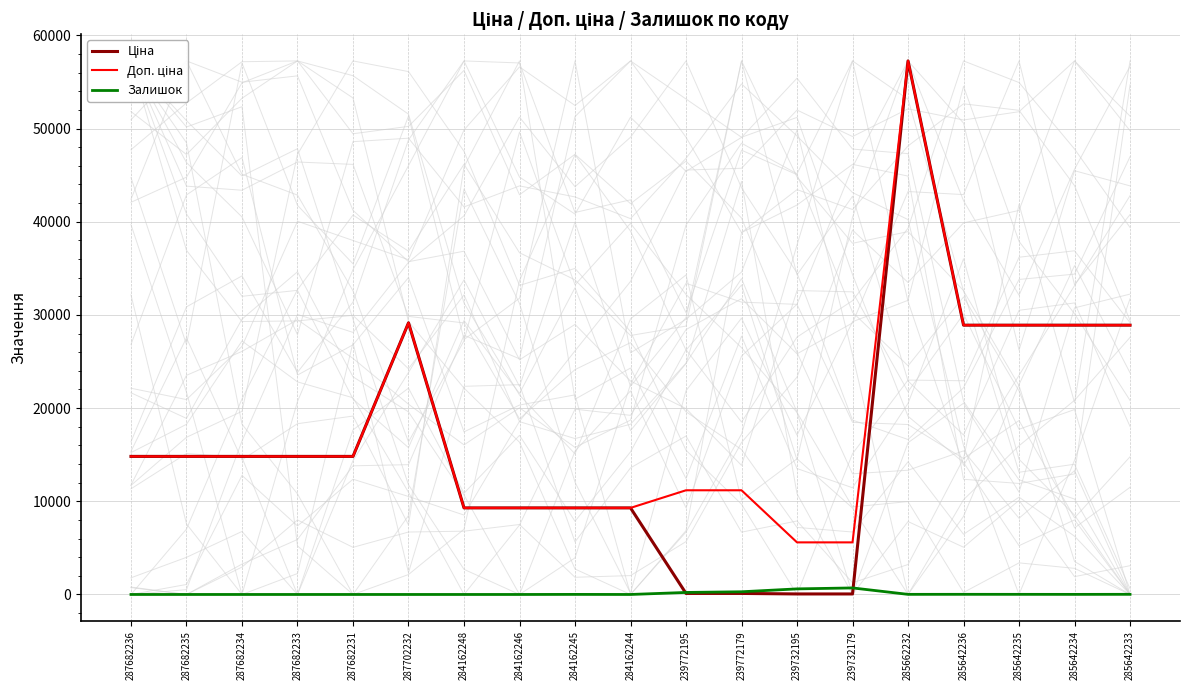

At 285642234, list the series in order from largest to smallest.

Ціна, Доп. ціна, Залишок